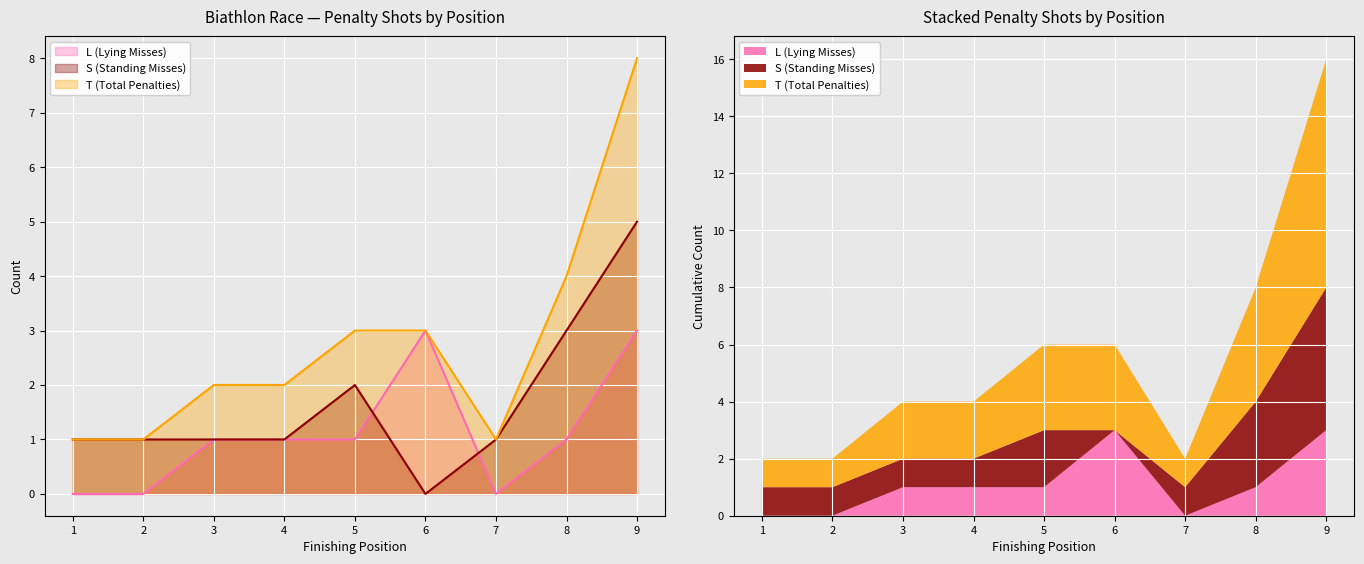

Which series has the largest total across all categories?

T (Total Penalties)